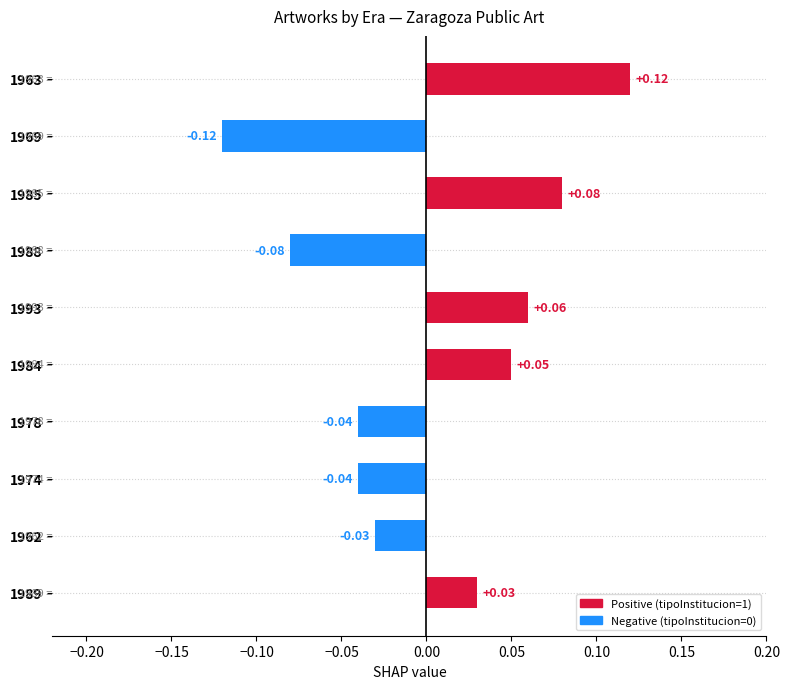

Between 1963 and 1978, which is larger?

1963